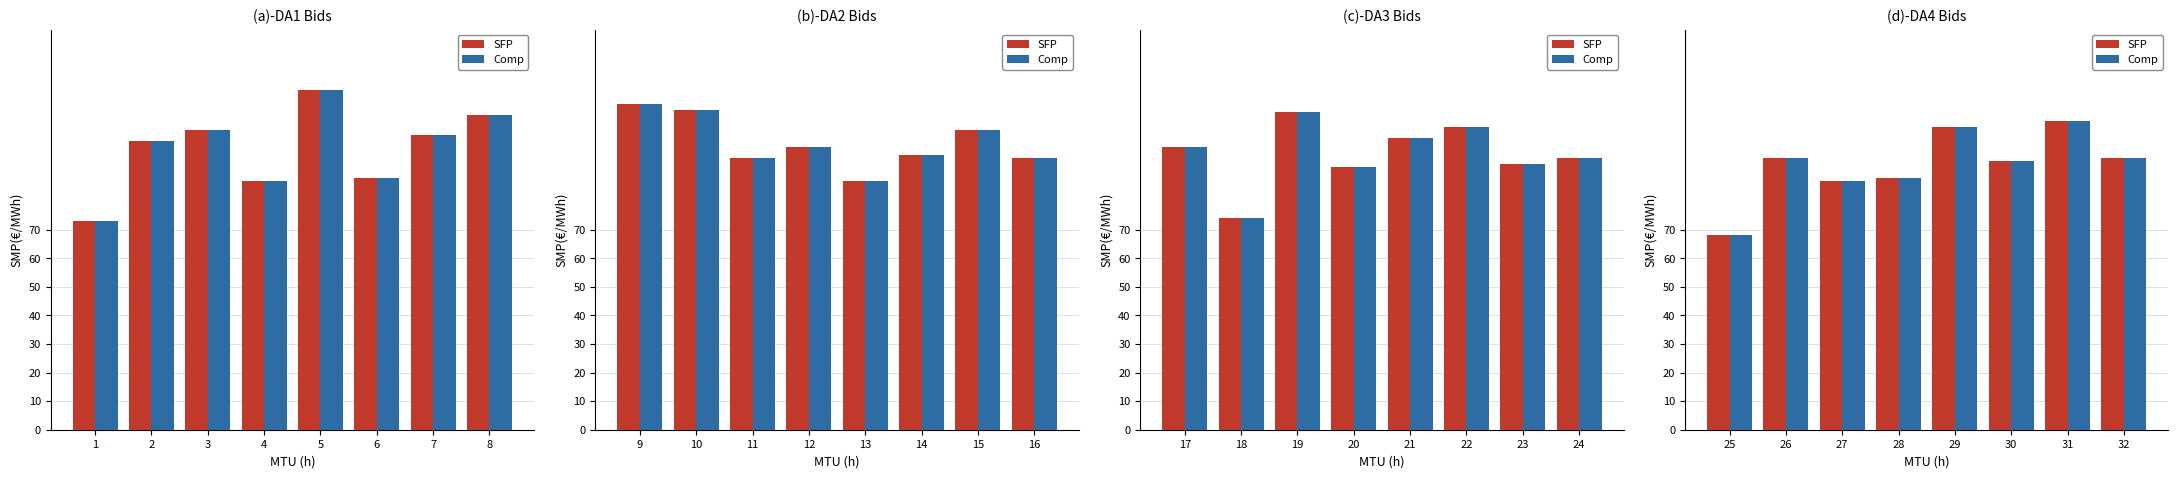

What are all the series names shown in the legend?

SFP, Comp